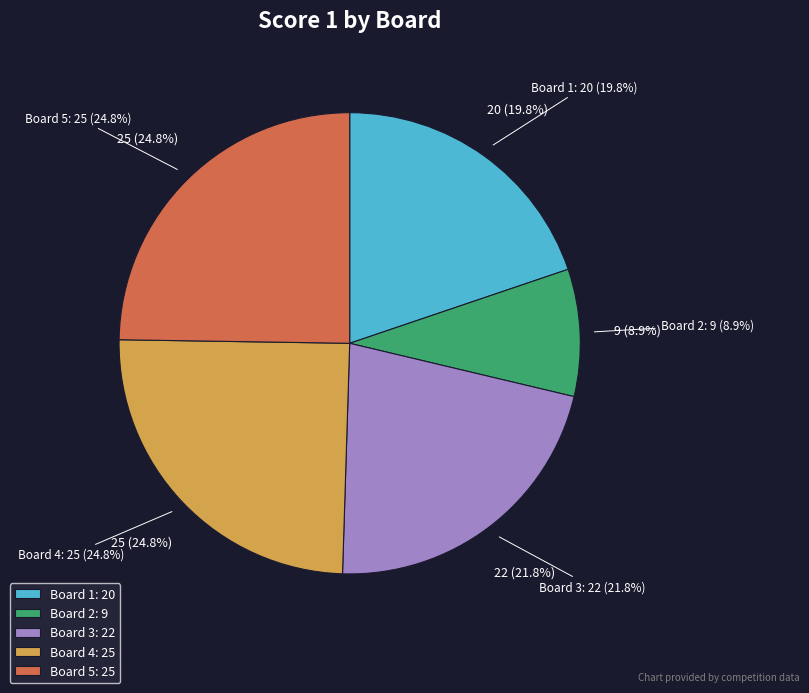

Which category has the smallest portion of the pie?

Board 2